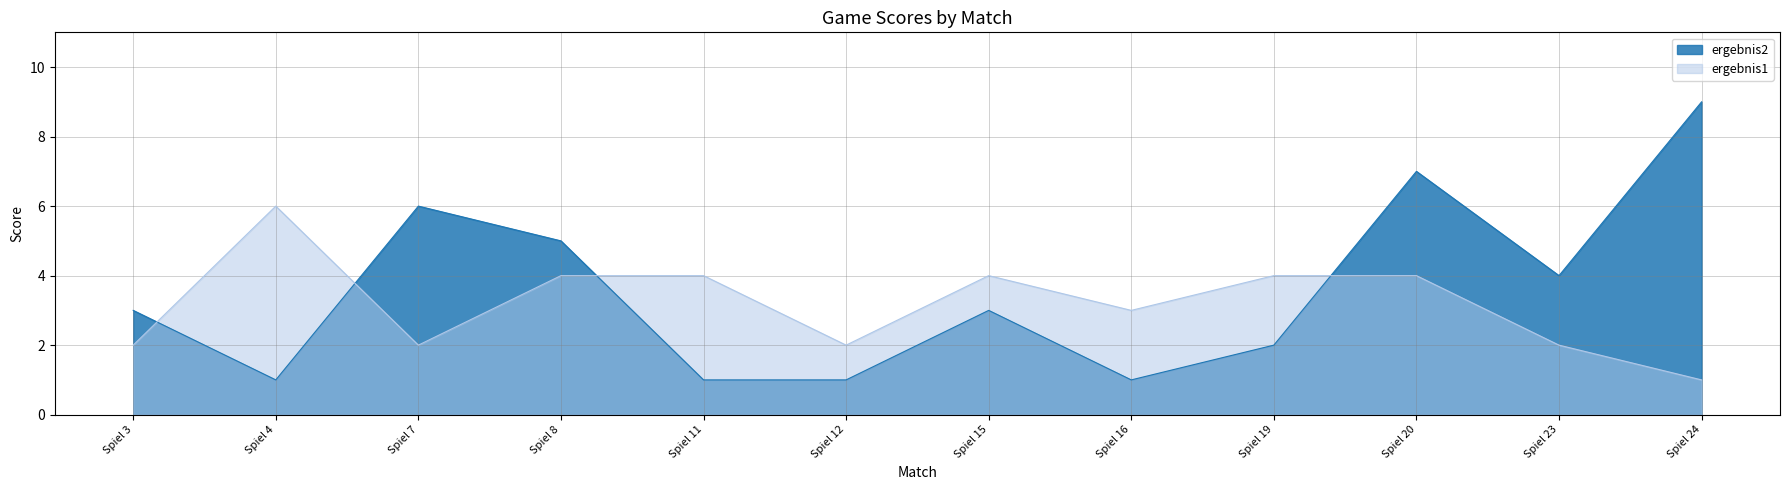

The value of ergebnis2 at Spiel 4 is 1. True or false?

False